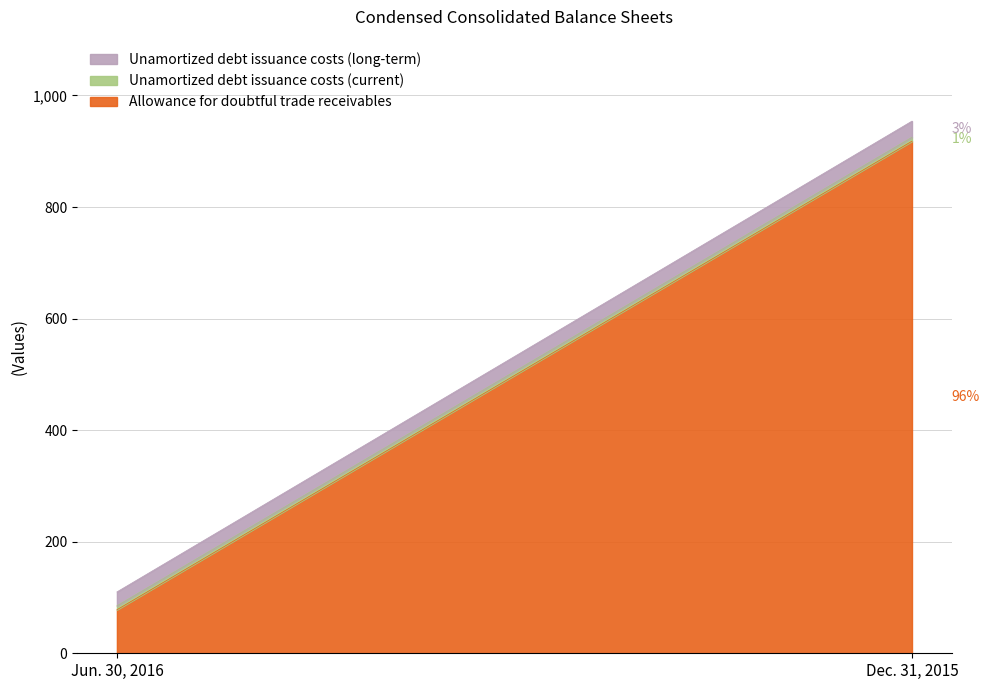

What are all the series names shown in the legend?

Allowance for doubtful trade receivables, Unamortized debt issuance costs (current), Unamortized debt issuance costs (long-term)